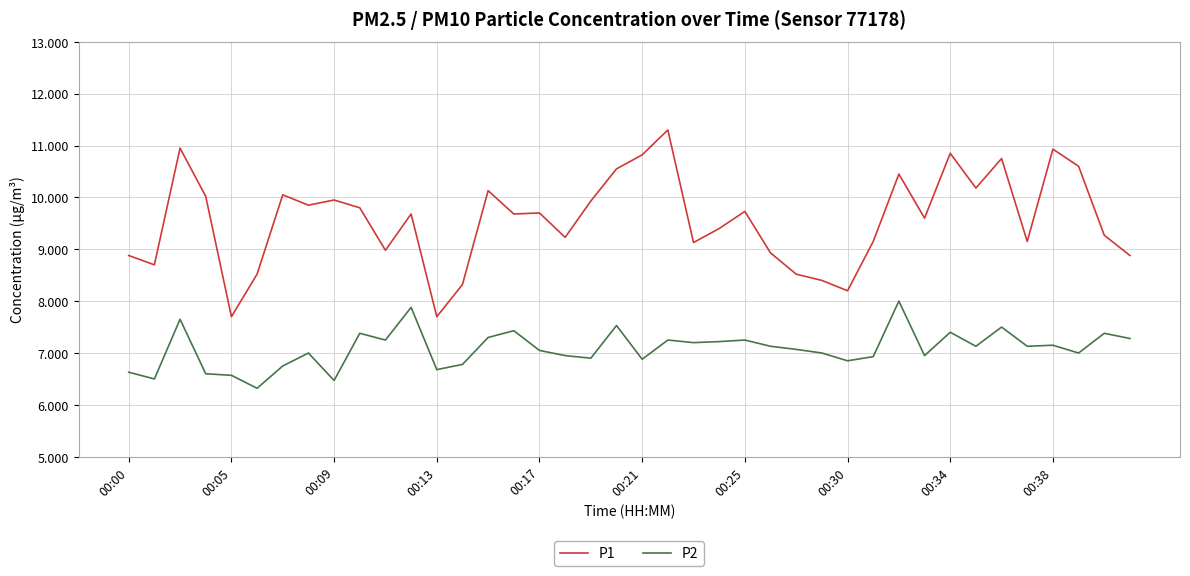

How many lines are shown in the chart?

2